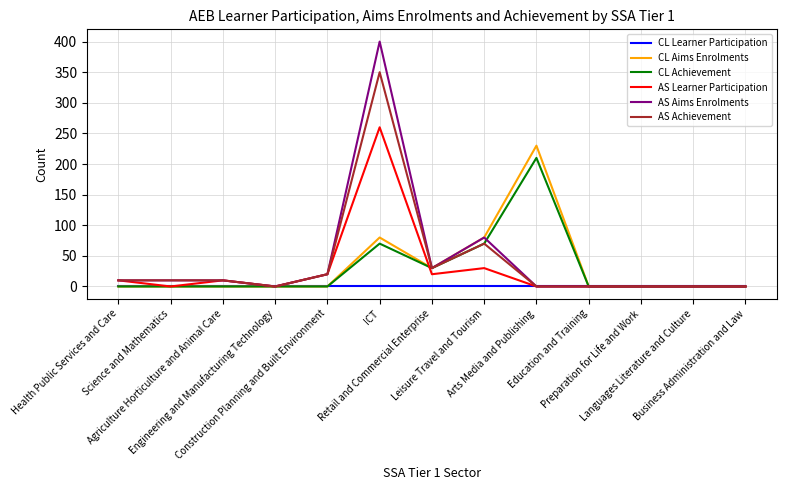

What is the maximum value for AS Aims Enrolments?

400